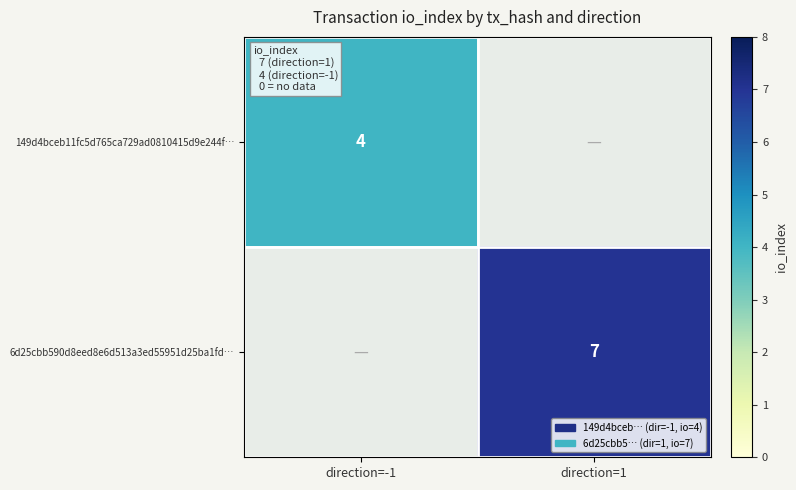

The 149d4bceb11fc5d765ca729ad0810415d9e244f… series shows 2 at direction=-1. True or false?

False